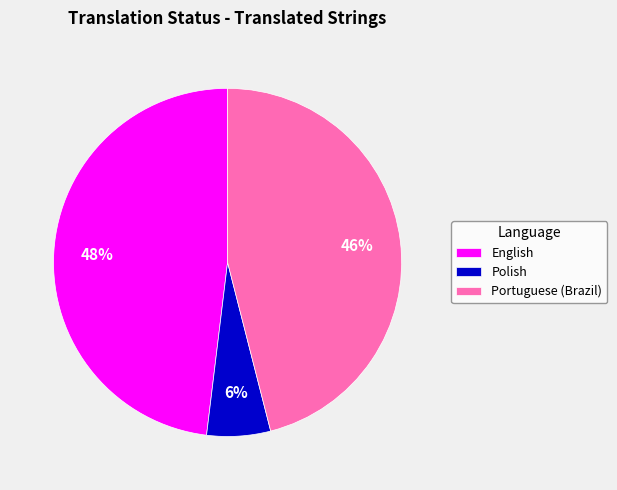

What is the ratio of the value at English to the value at Portuguese (Brazil)?

1.0